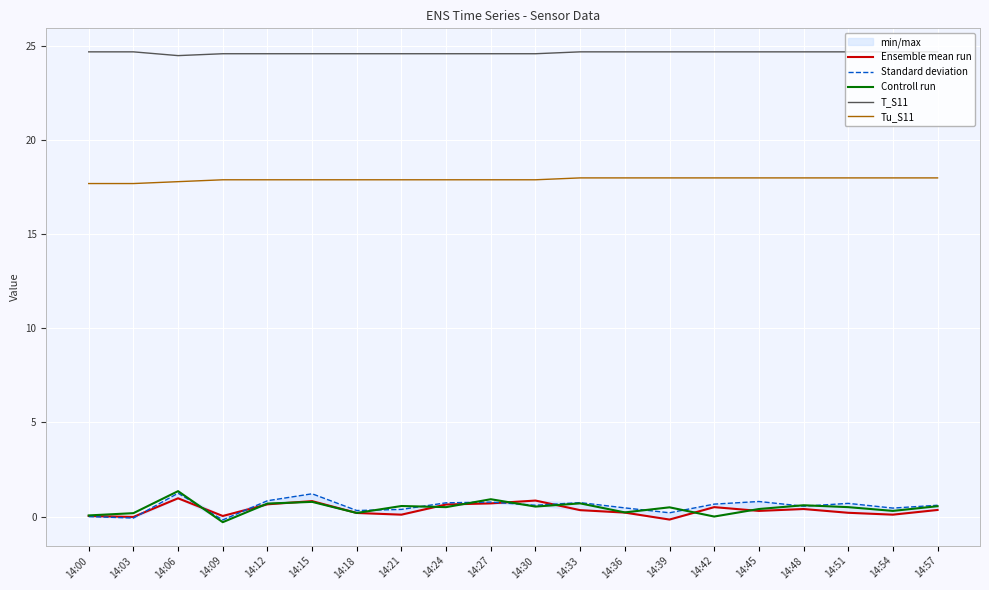

Where do Ensemble mean run and Controll run first cross each other?

14:06 and 14:09